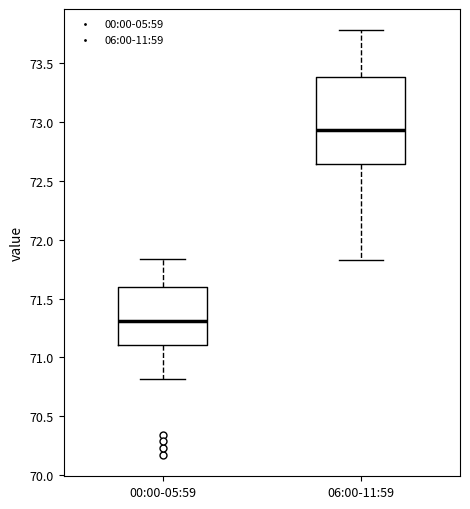

Reading left to right, transcribe this box plot: for each box, give where its median line is, the range the box spans, and where its two whiskers end, as read against the y-axis. The values are not printed on the chart, so give them approximately, as read against the axis.

00:00-05:59: median 71.30, box 71.10 to 71.60, whiskers 70.80 to 71.85
06:00-11:59: median 72.95, box 72.65 to 73.40, whiskers 71.85 to 73.80